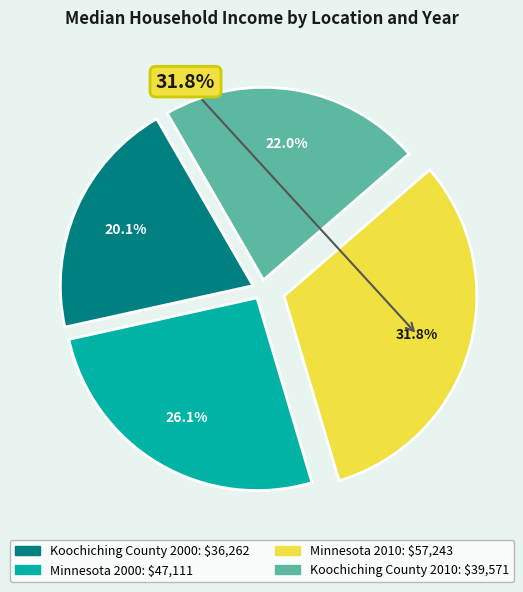

What is the change in value from Minnesota 2000 to Koochiching County 2010?

-7540